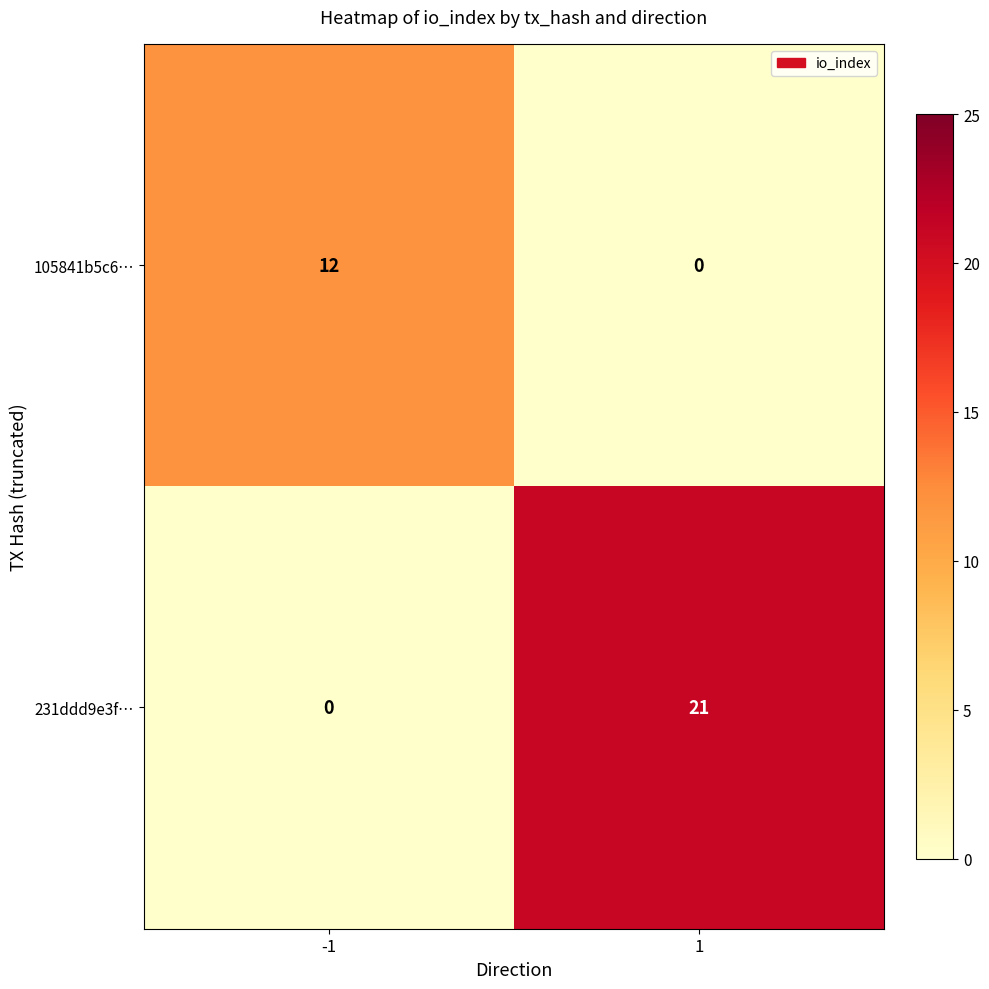

What is the difference between the maximum and minimum values in the 231ddd9e3f… series?

21